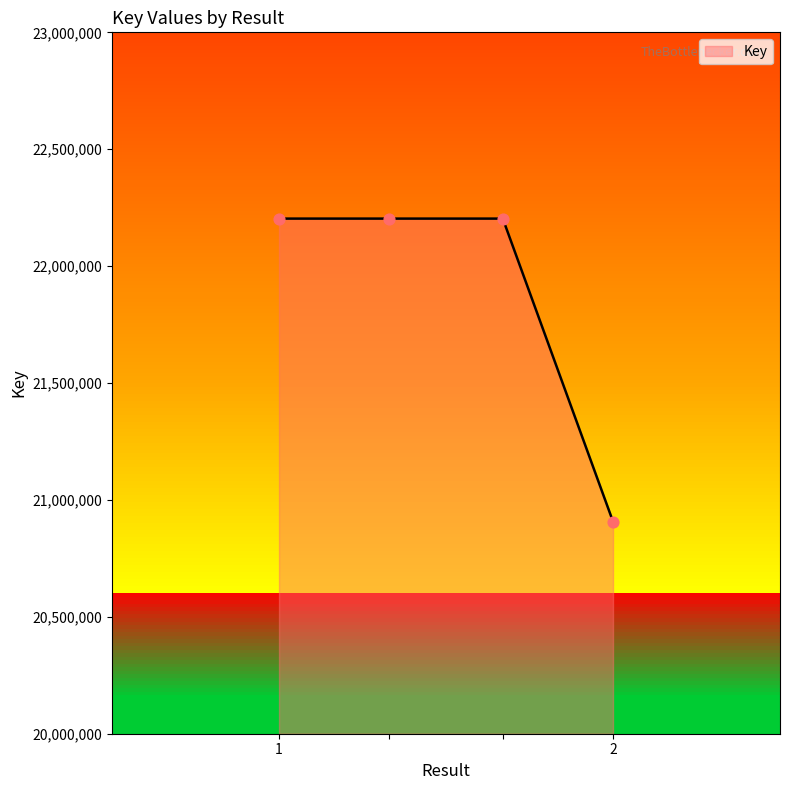

Approximately how many times larger is the value at  compared to ?

1.0